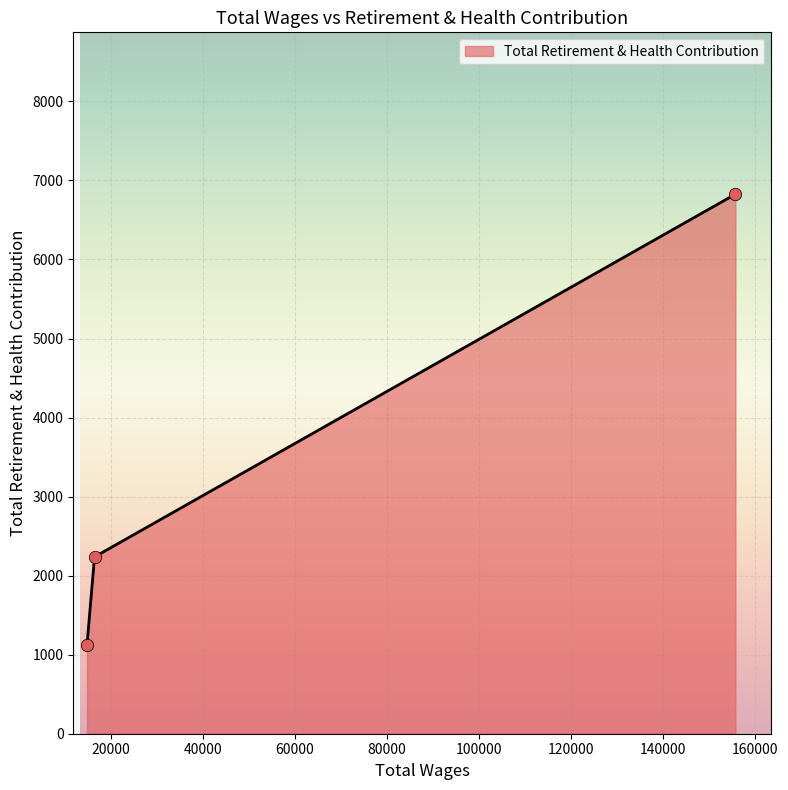

What is the maximum value shown in the chart?

6826